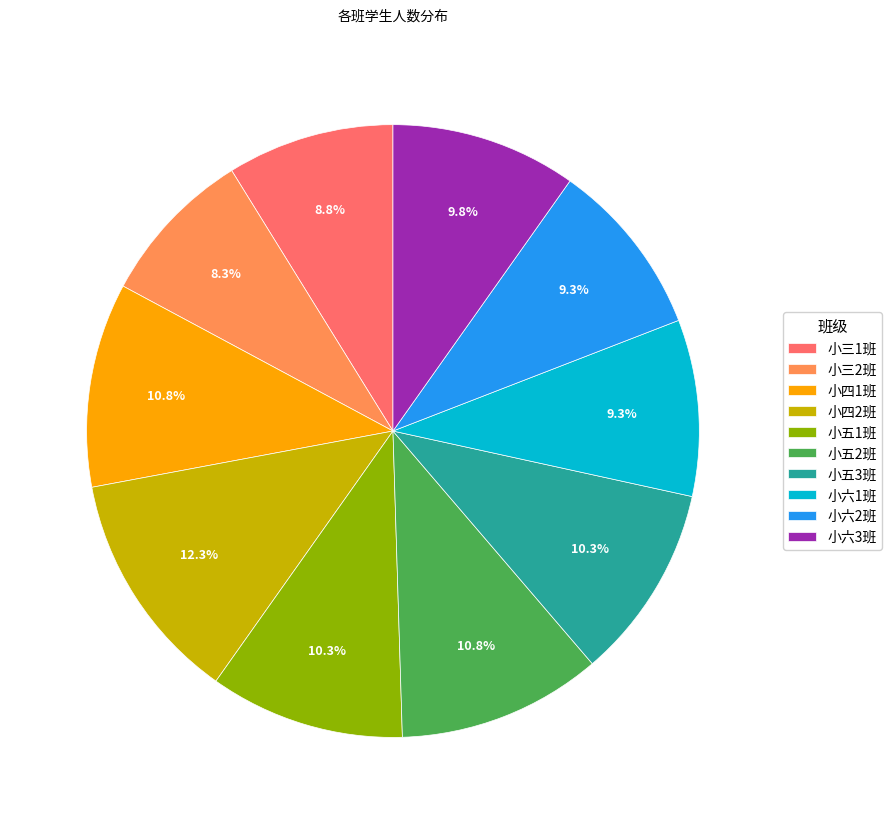

Approximately how many times larger is the value at 小四1班 compared to 小四2班?

0.9